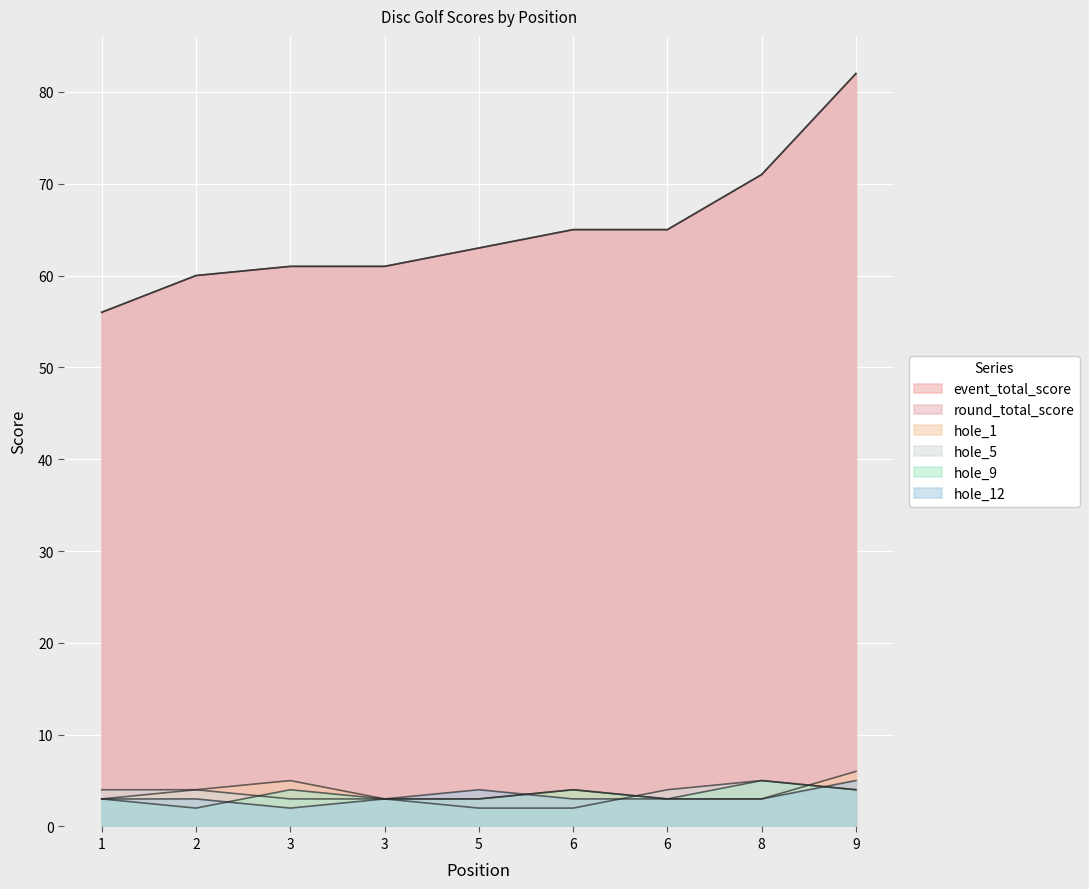

List the series in order of their peak value, lowest first.

hole_5, hole_9, hole_12, hole_1, event_total_score, round_total_score